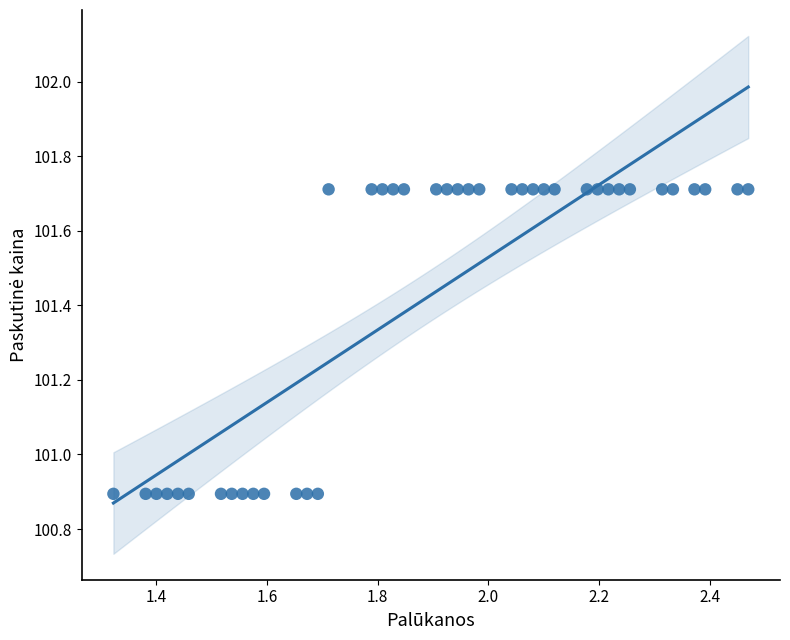

What is the range of X values (max minus min)?

1.1